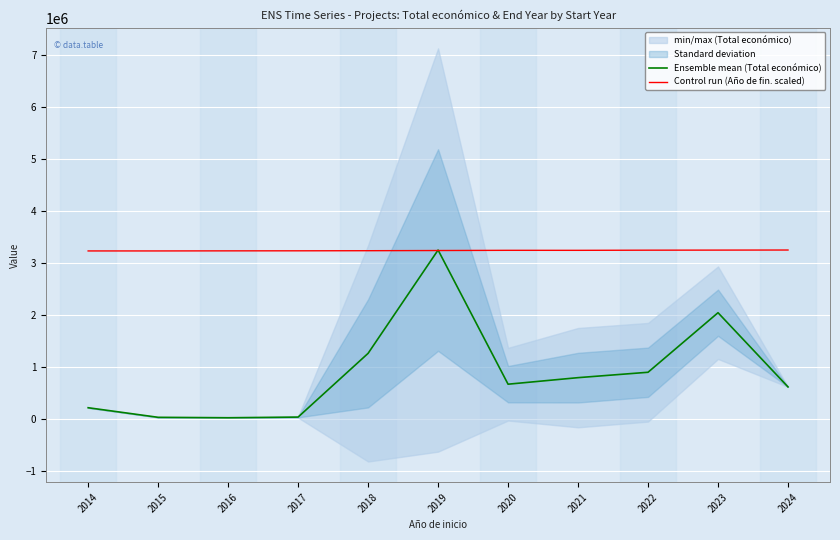

Which series changed the most between 2014 and 2020?

Ensemble mean (Total económico)